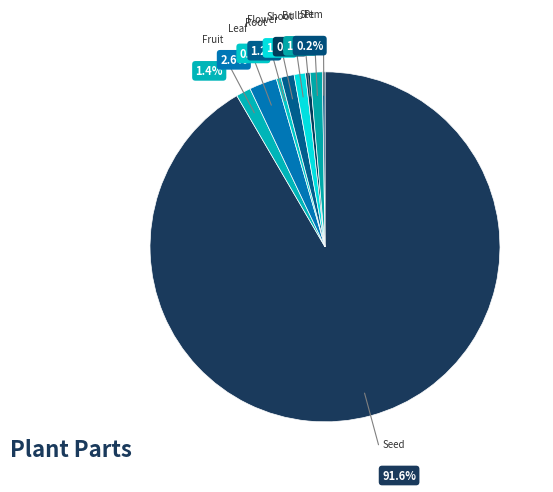

Which has a higher value, Stem or Root?

Root